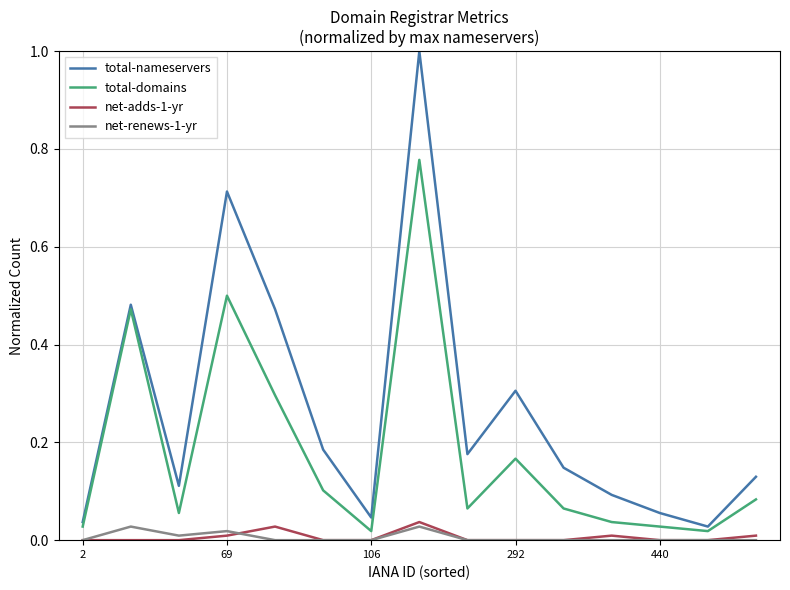

True or false: total-nameservers and total-domains cross at least once.

False